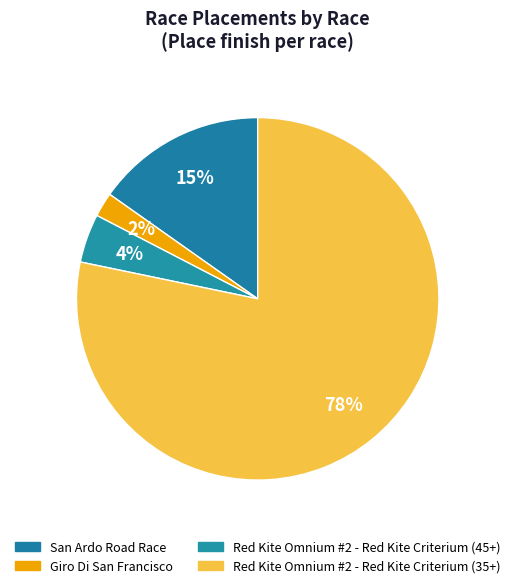

To the nearest percent, what is the difference between the Red Kite Omnium #2 - Red Kite Criterium (35+) and San Ardo Road Race slice percentages?

63%